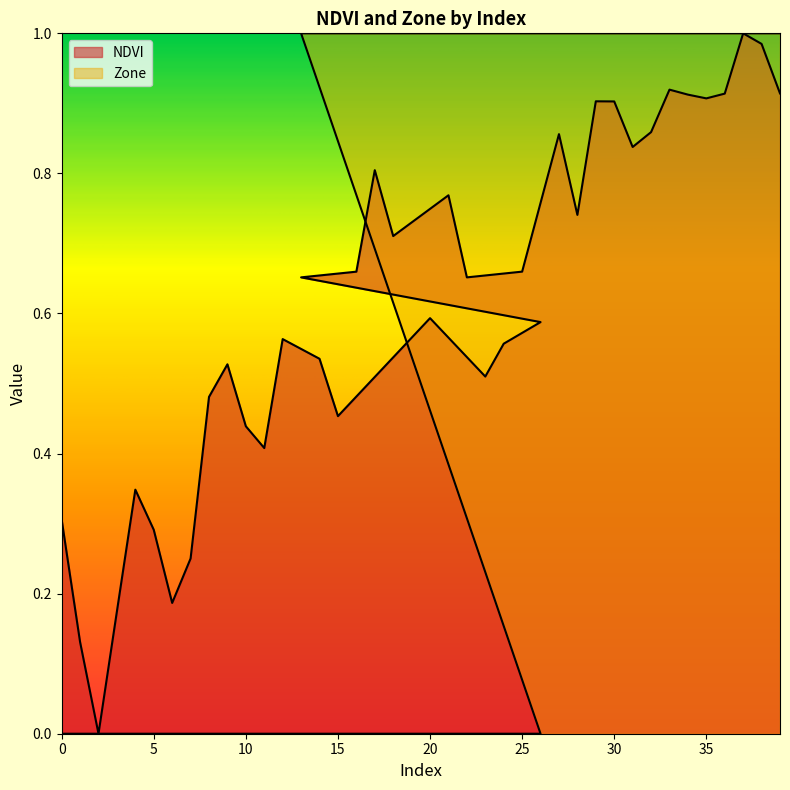

Rank the series by their maximum value, from highest to lowest.

NDVI, Zone